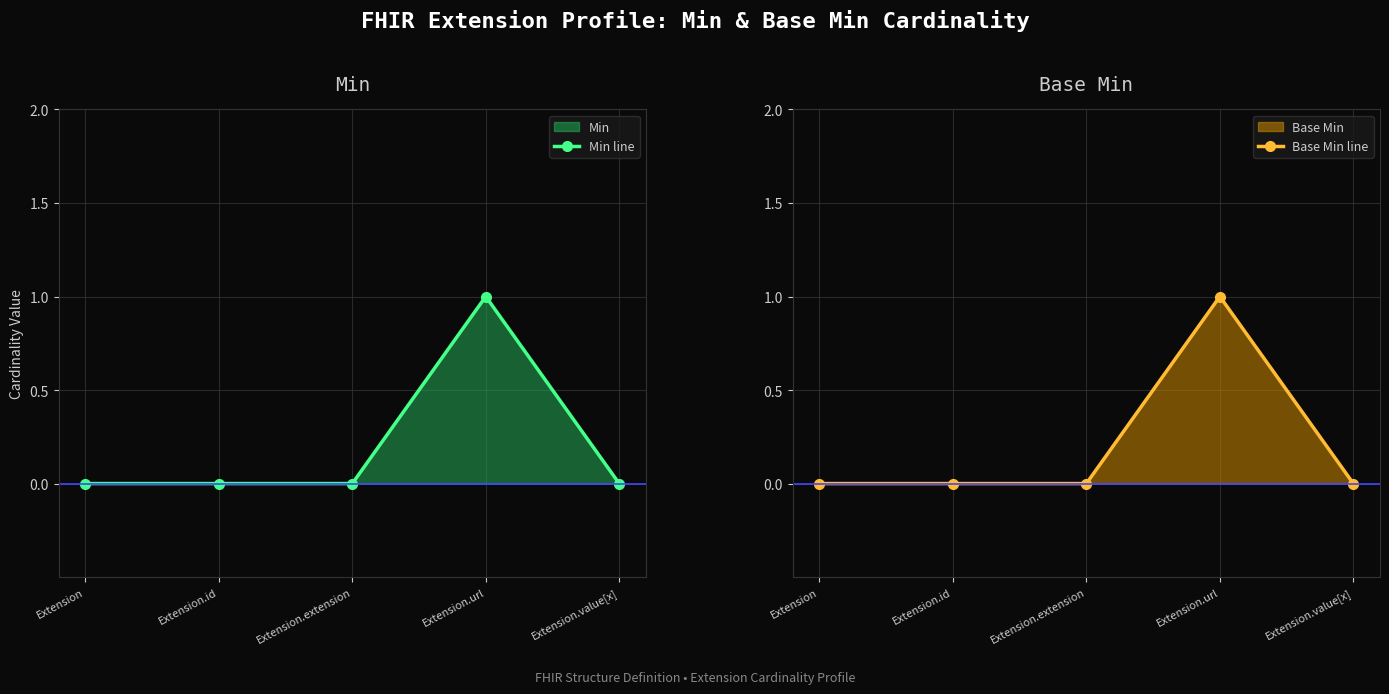

Is the value of Base Min line at Extension.value[x] greater than the value of Min line at Extension.extension?

No